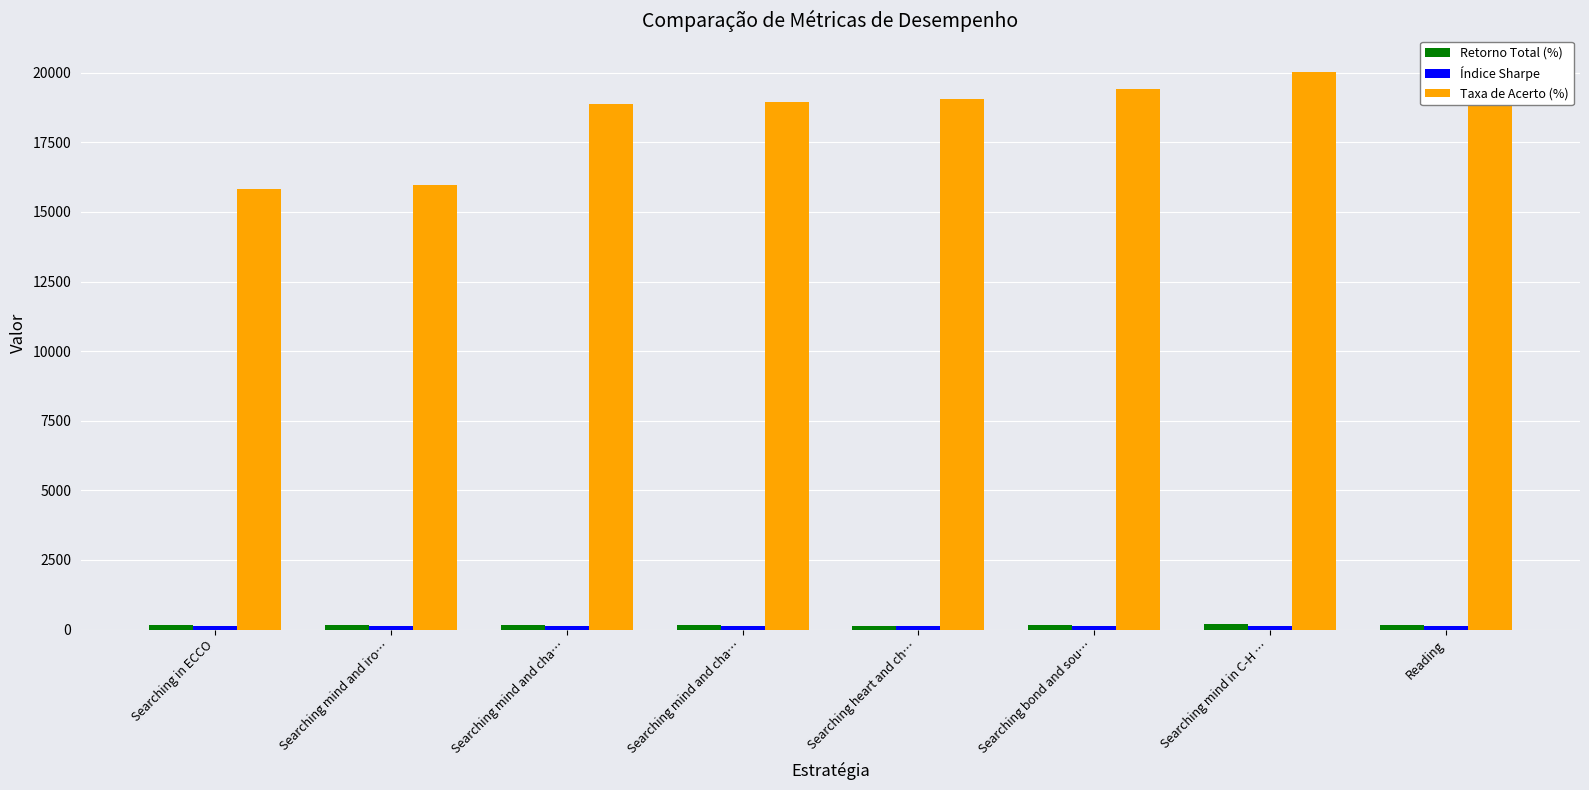

List the labels in order of Índice Sharpe value, largest first.

Searching mind in C-H …, Searching bond and sou…, Searching mind and cha…, Reading, Searching mind and iro…, Searching mind and cha…, Searching in ECCO, Searching heart and ch…